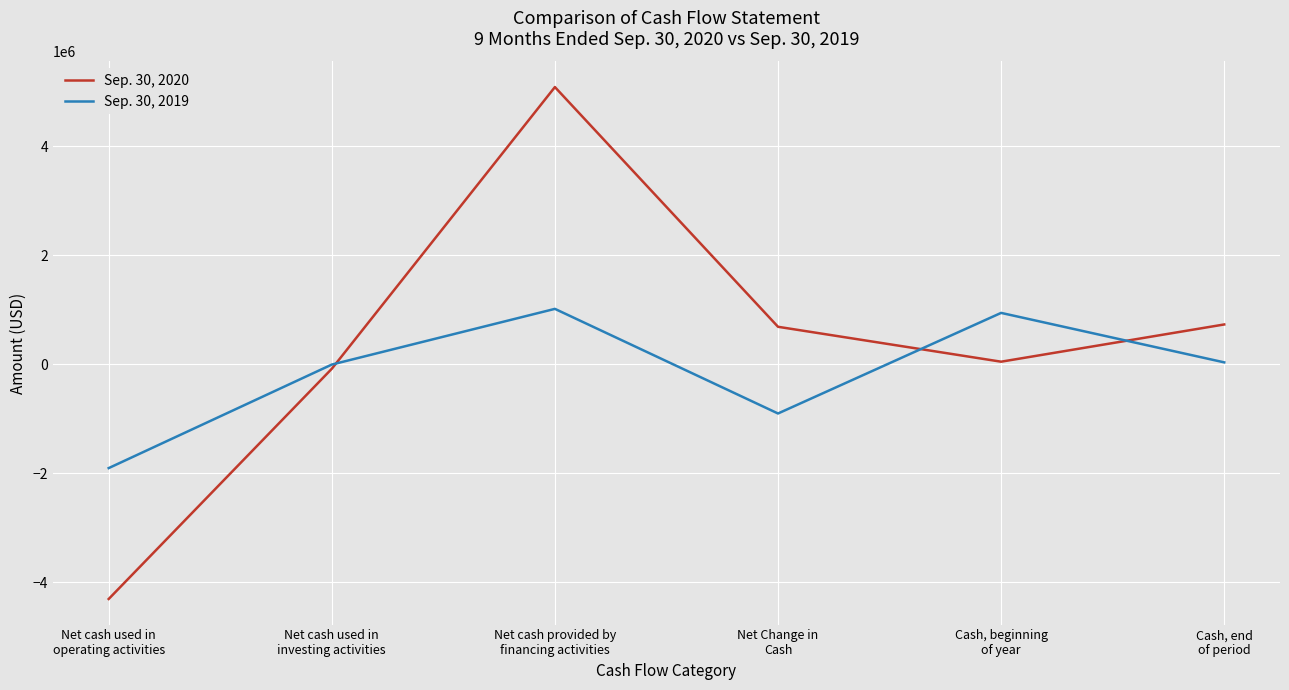

How many interior local peaks does the Sep. 30, 2020 series have?

1